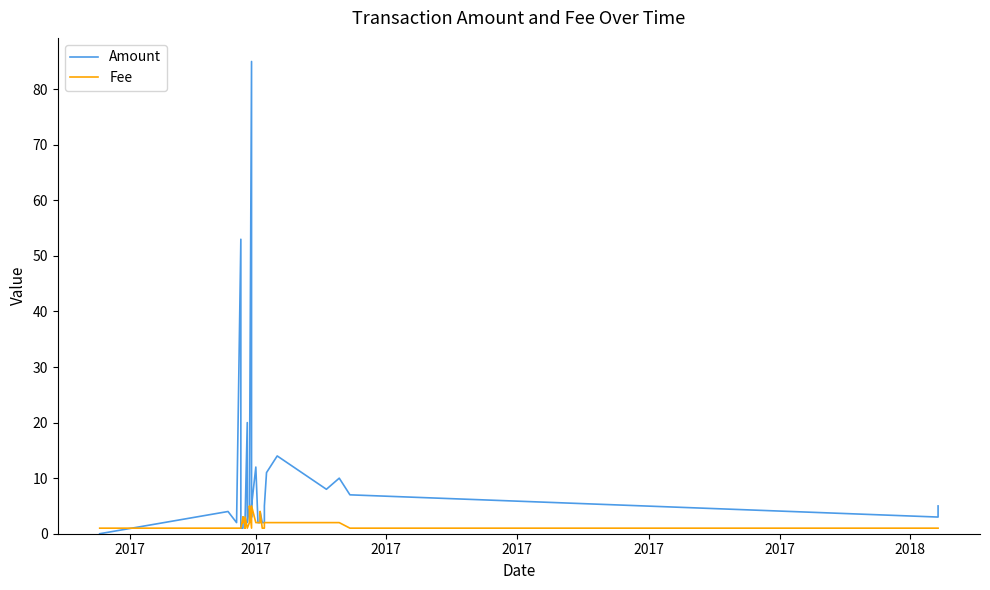

Which series ends up on top after the final intersection of Fee and Amount?

Amount